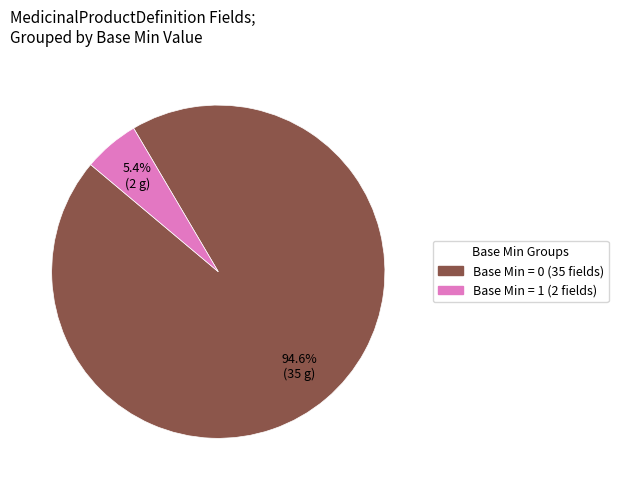

Is there any slice that represents more than half of the pie?

Yes